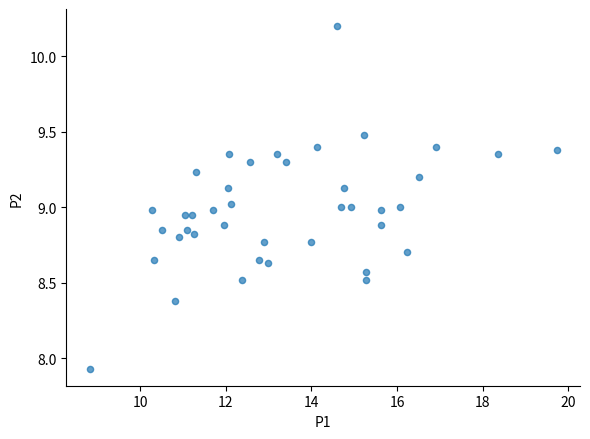

What is the range of Y values (max minus min)?

2.3